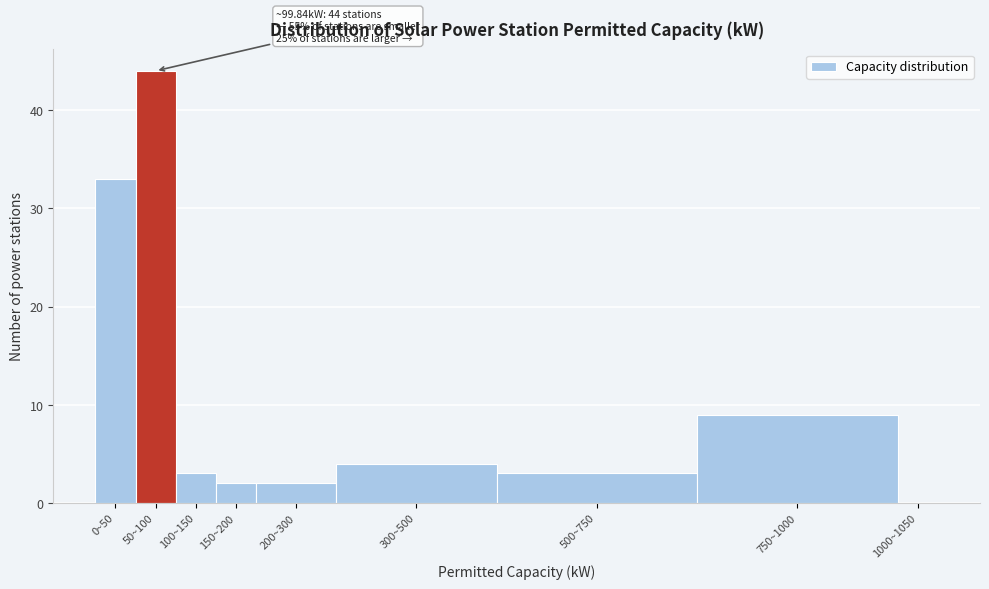

Reading left to right, transcribe all the data shown in this chart.

0~50=33	50~100=44	100~150=3	150~200=2	200~300=2	300~500=4	500~750=3	750~1000=9	1000~1050=0